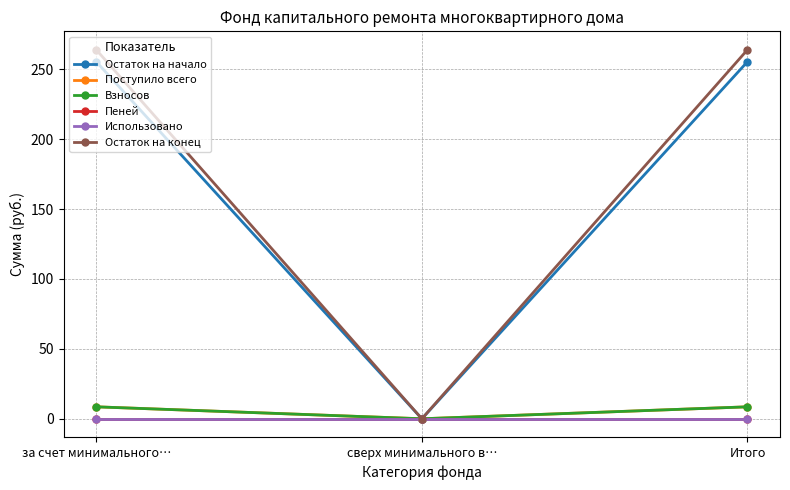

Which series has the largest total across all categories?

Остаток на конец